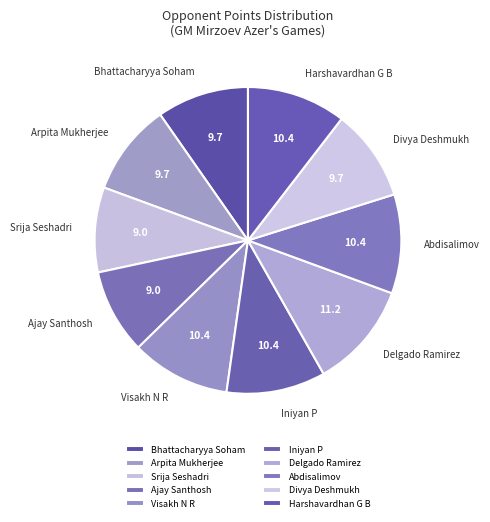

True or false: Bhattacharyya Soham accounts for 22% of the total.

False